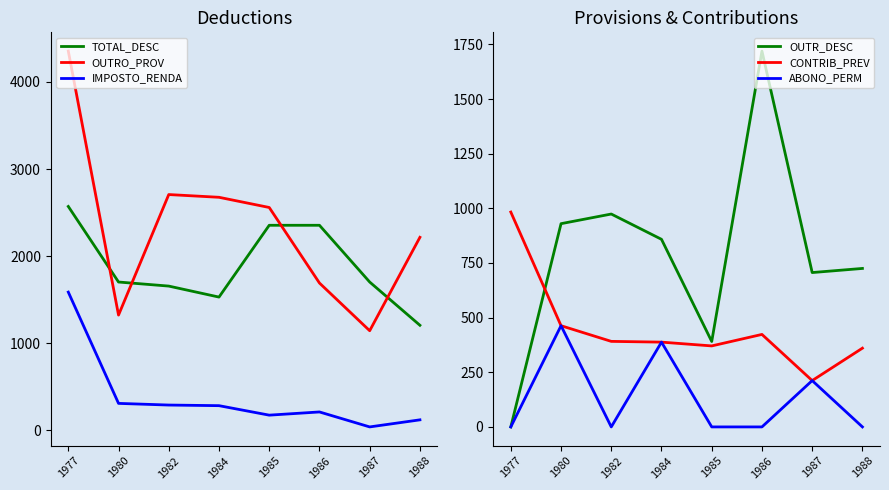

What is the total value across all series at 1977?

9494.5